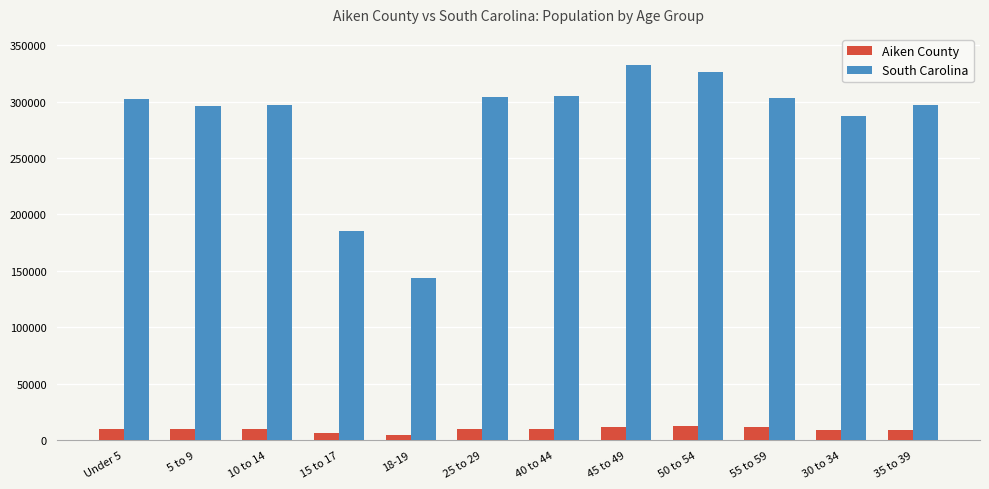

How many groups of bars are there?

12